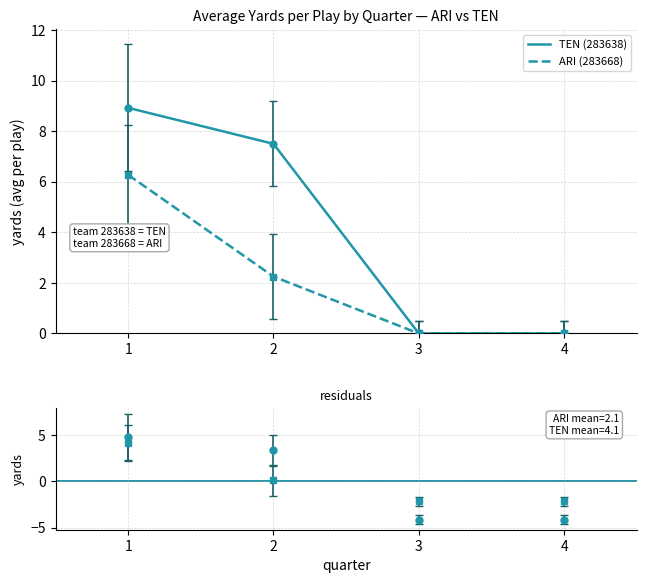

Count the number of categories in the chart.

4